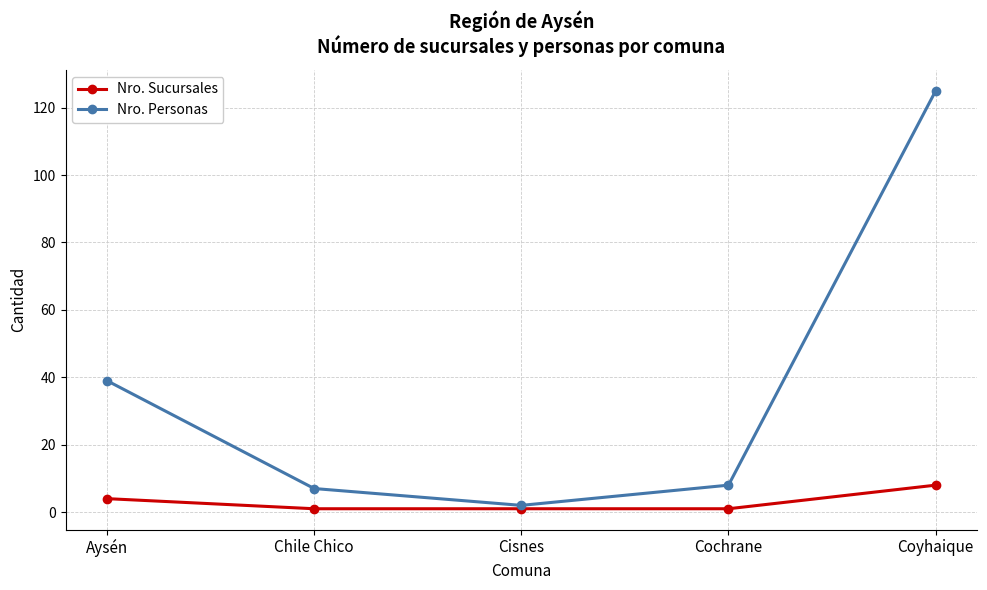

How many Nro. Sucursales values are between 1 and 4?

4